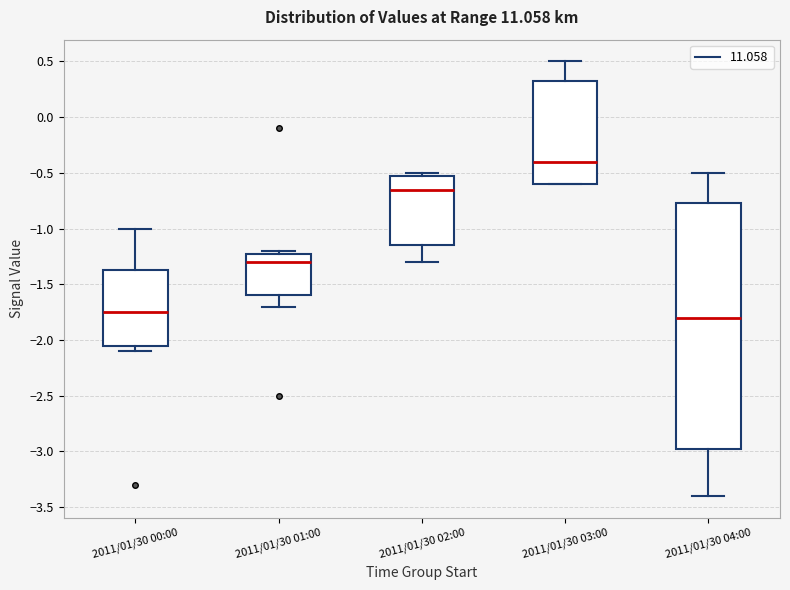

Reading left to right, read every box against the y-axis: the position of its median line, the range the box covers, and the ends of its whiskers. The values are not printed on the chart, so give them approximately, as read against the axis.

2011/01/30 00:00: median -1.75, box -2.05 to -1.35, whiskers -2.10 to -1.00
2011/01/30 01:00: median -1.30, box -1.60 to -1.20, whiskers -1.70 to -1.20 (just above the box's upper edge)
2011/01/30 02:00: median -0.65, box -1.15 to -0.50, whiskers -1.30 to -0.50 (just above the box's upper edge)
2011/01/30 03:00: median -0.40, box -0.60 to 0.35, whiskers -0.60 to 0.50
2011/01/30 04:00: median -1.80, box -2.95 to -0.75, whiskers -3.40 to -0.50